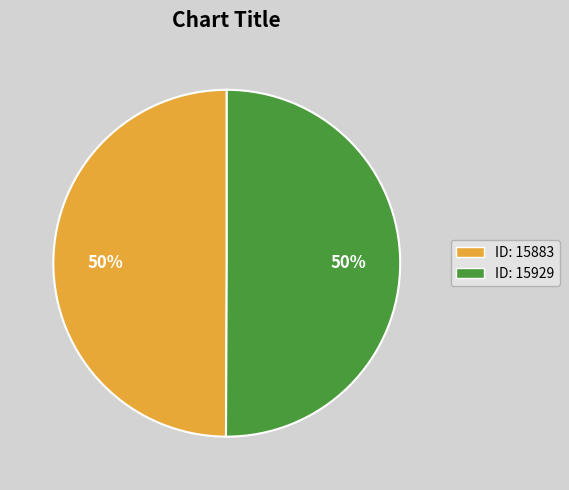

How many slices are in this pie chart?

2